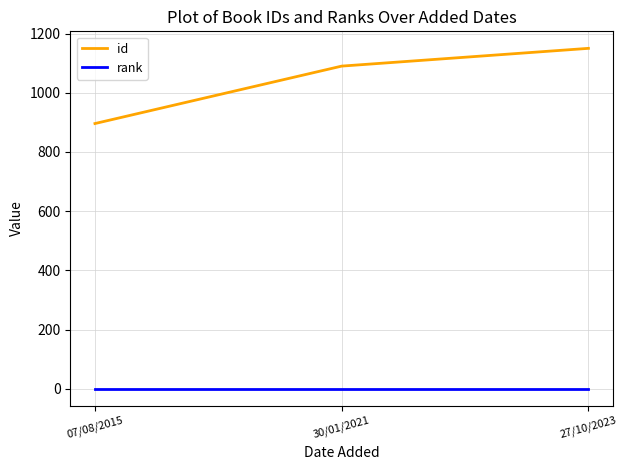

Which series has the largest range (max minus min)?

id